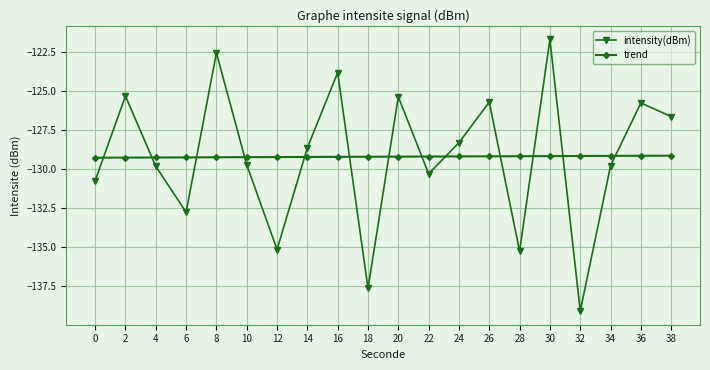

How many values in the intensity(dBm) series are below -128?

12